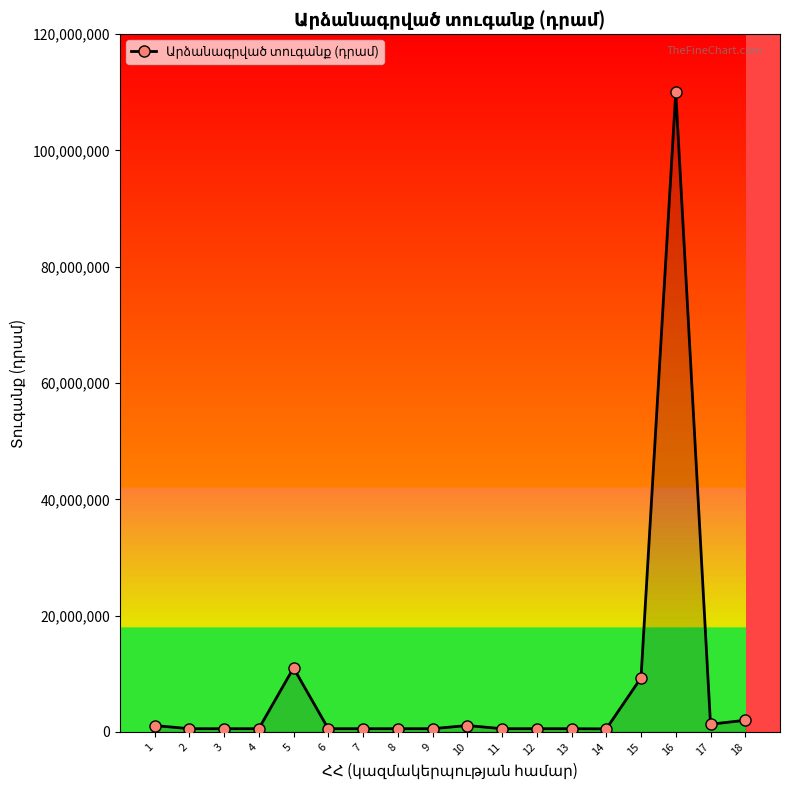

What is the difference between the second highest and second lowest values?

10450000